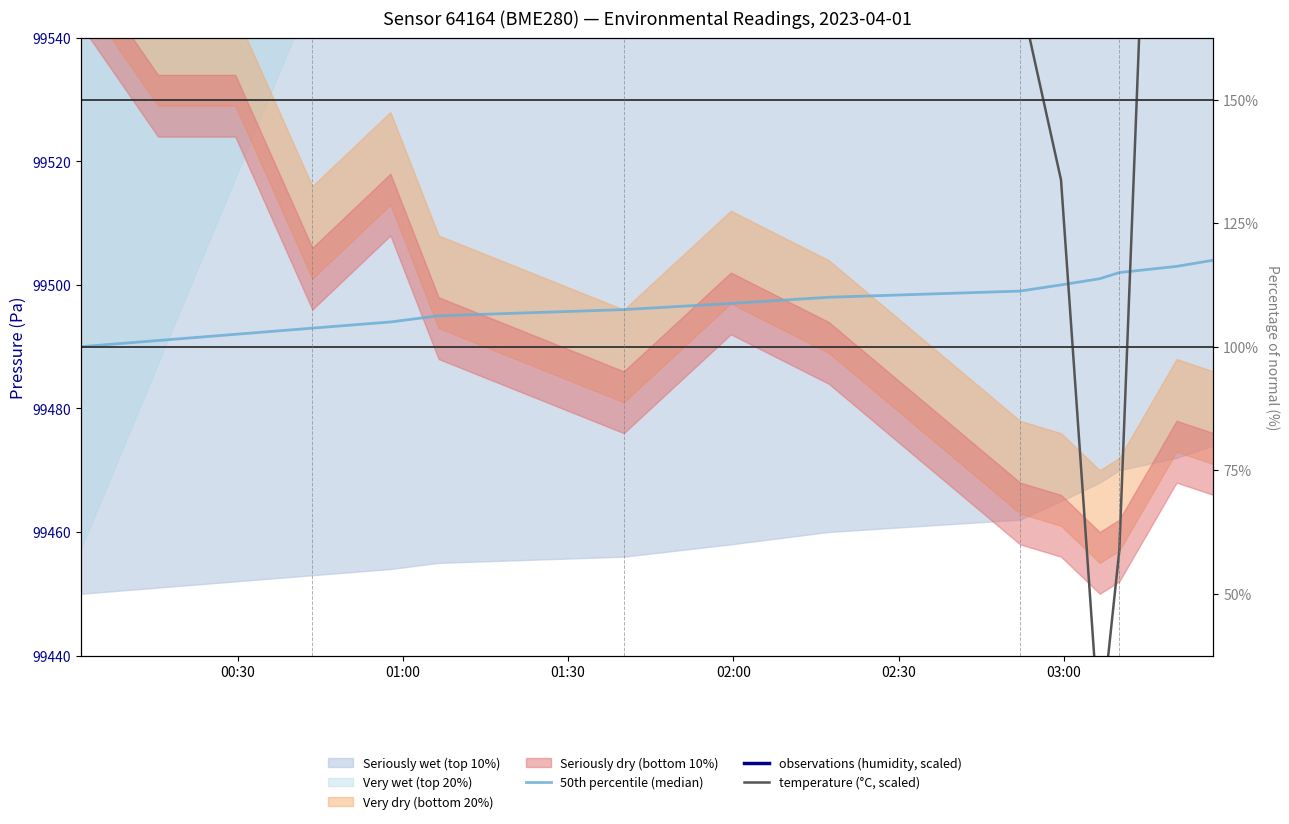

What is the sum of all temperature (°C, scaled) values?

1499415